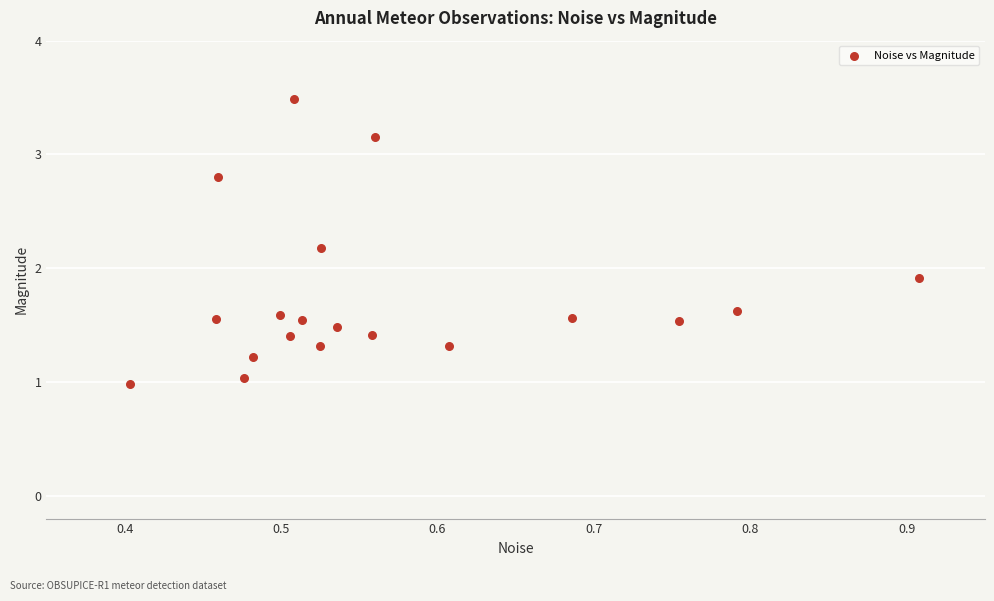

What is the range of X values (max minus min)?

0.5